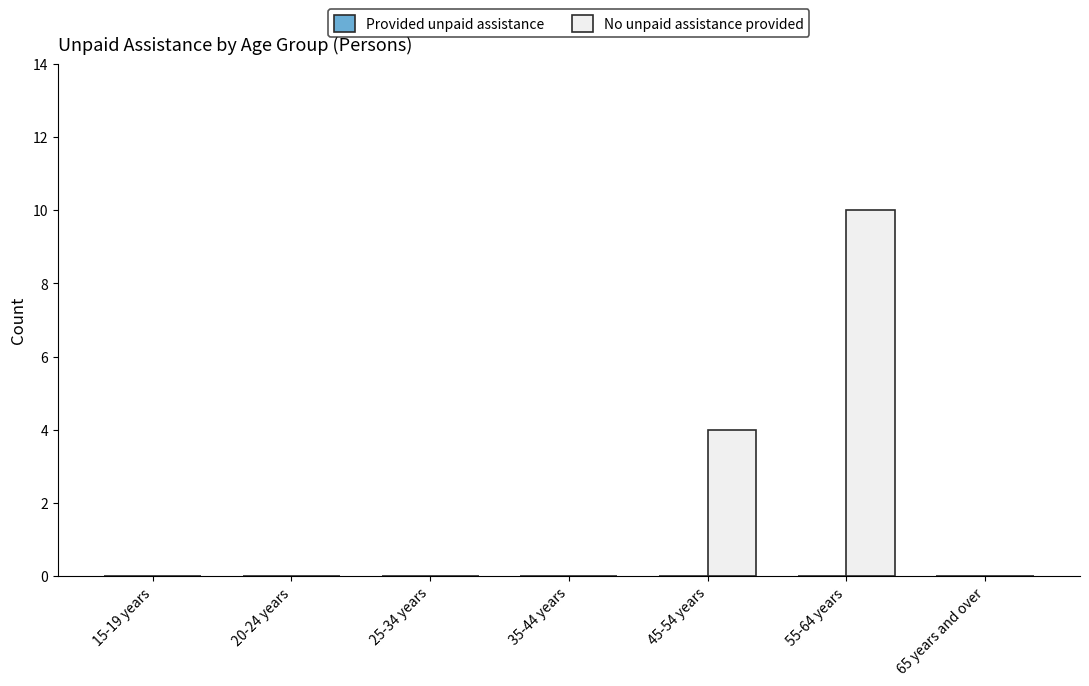

At which label is the value closest to 5?

45-54 years